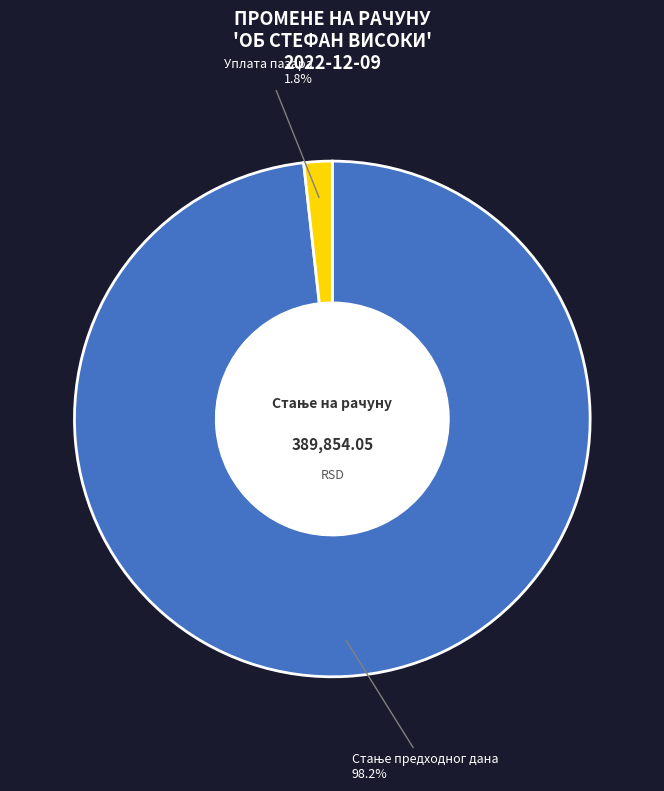

Is there any slice that represents more than half of the pie?

Yes